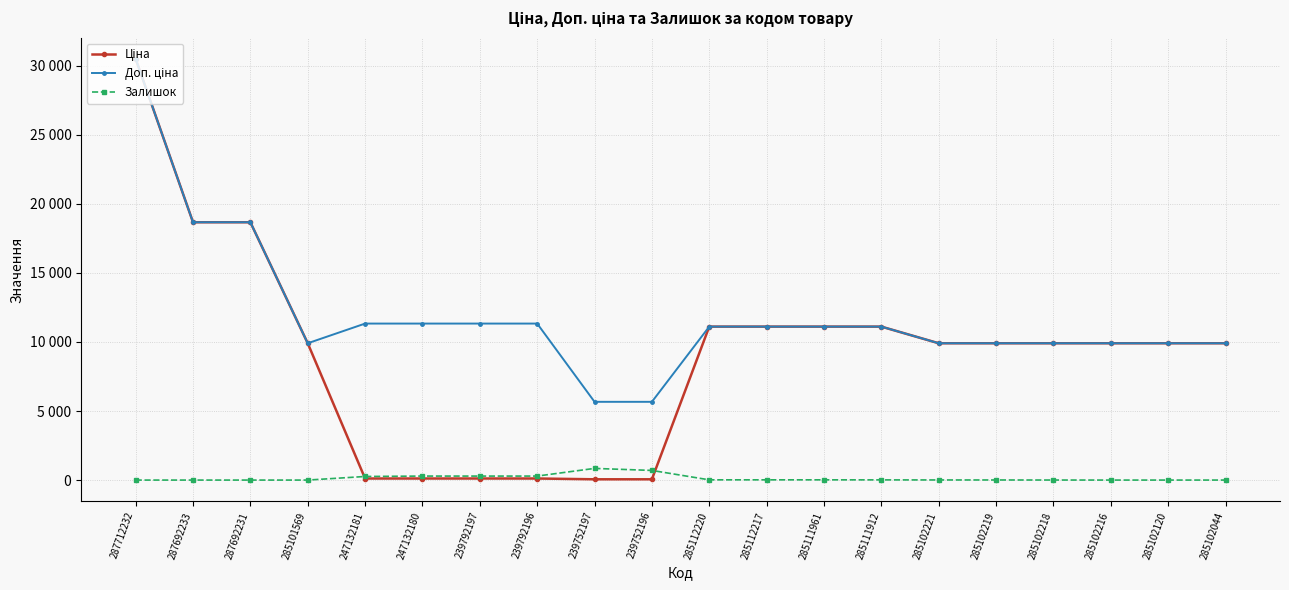

Which category has the highest value across all series?

287712232